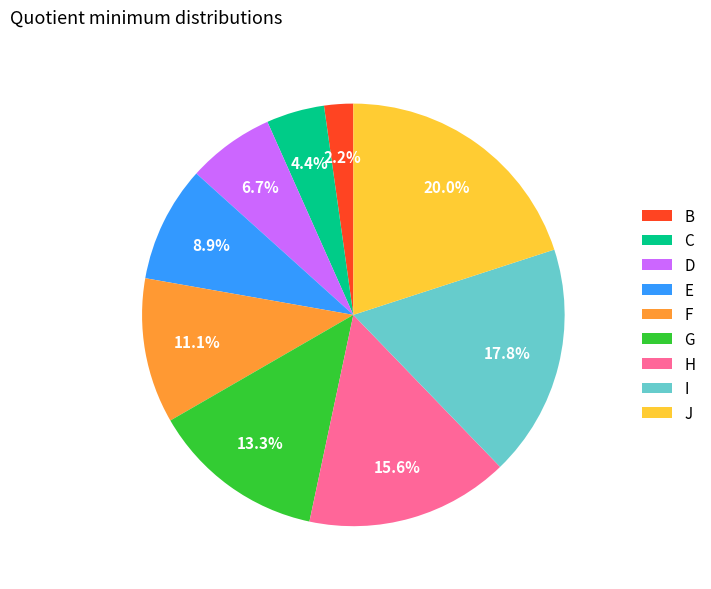

To the nearest percent, what portion does H represent?

16%